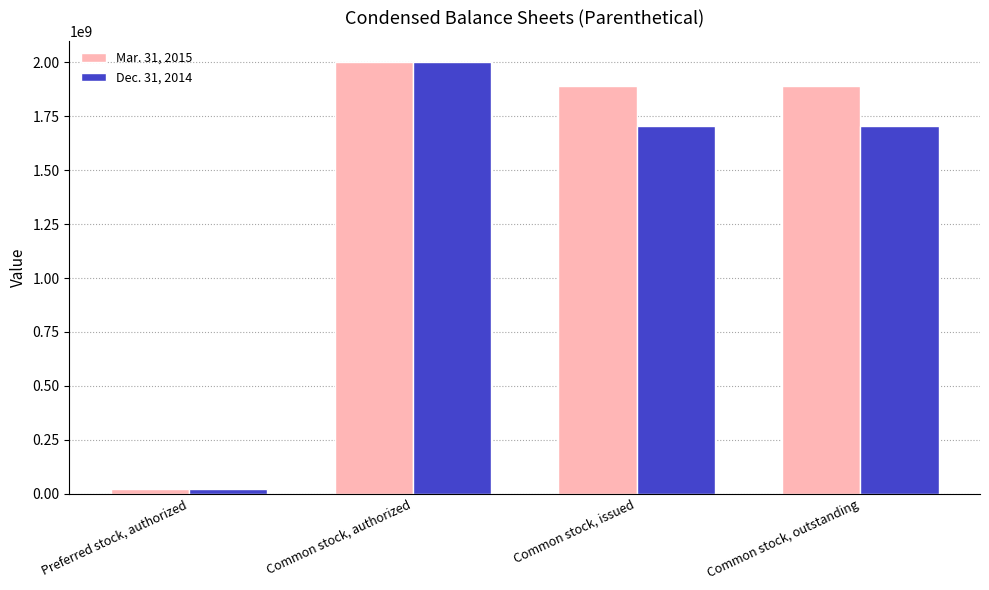

True or false: Mar. 31, 2015 has a value of 2523439436 at Common stock, outstanding.

False